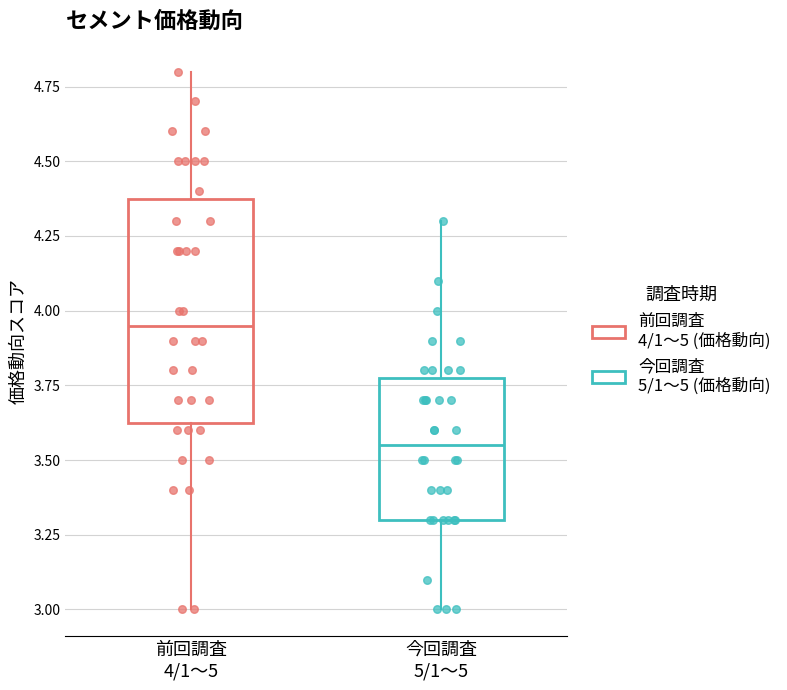

Reading left to right, read every box against the y-axis: the position of its median line, the range the box covers, and the ends of its whiskers. The values are not printed on the chart, so give them approximately, as read against the axis.

前回調査 4/1～5: median 3.95, box 3.65 to 4.40, whiskers 3.00 to 4.80
今回調査 5/1～5: median 3.55, box 3.30 to 3.80, whiskers 3.00 to 4.30